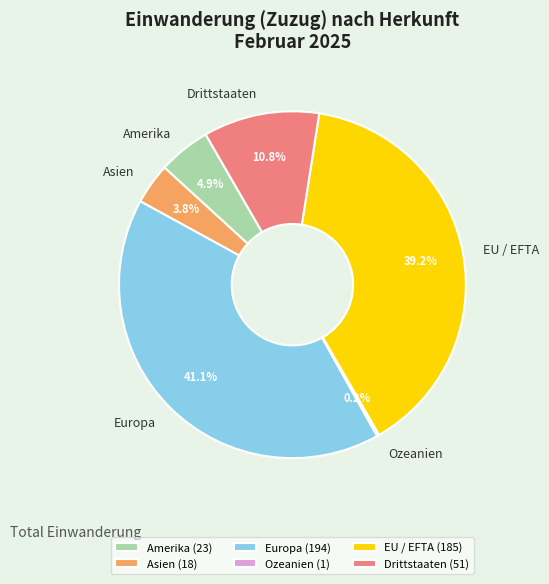

True or false: Europa accounts for 50% of the total.

False